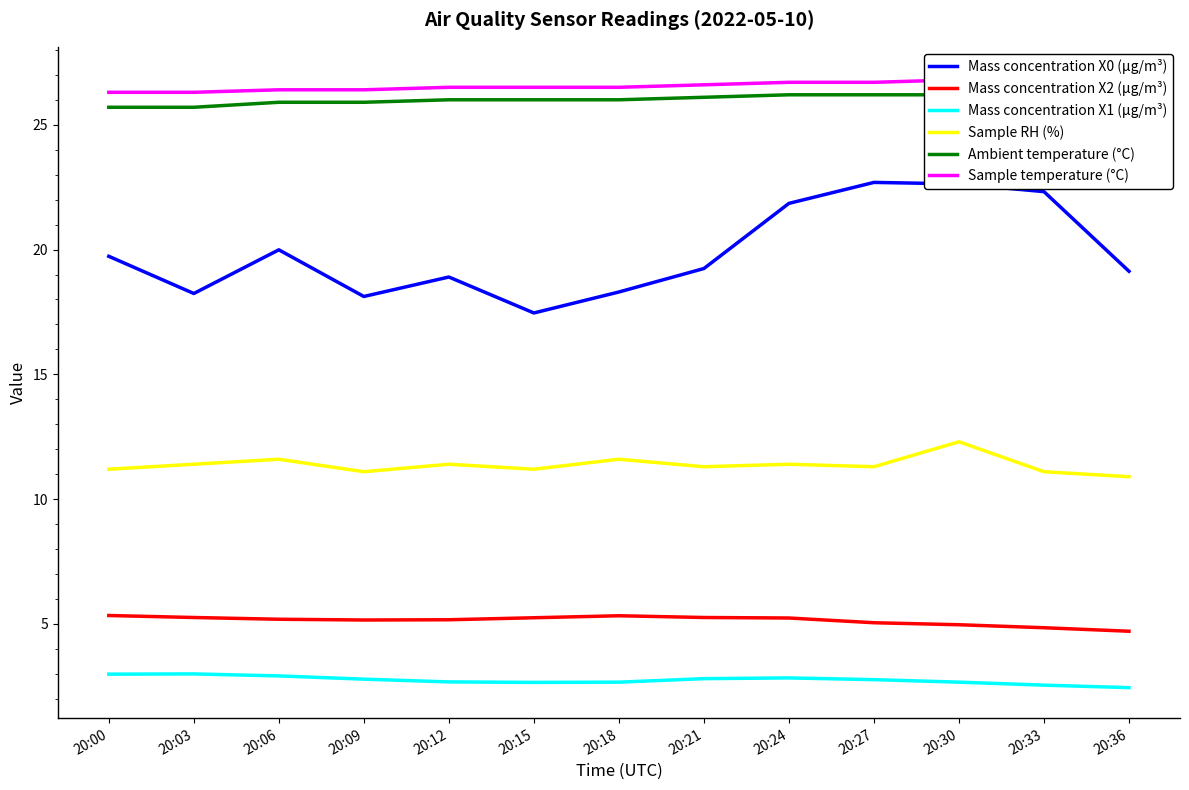

Reading right to left, transcribe all the data shown in this chart.

Mass concentration X0 (μg/m³): 20:36=19.1	20:33=22.3	20:30=22.6	20:27=22.7	20:24=21.9	20:21=19.2	20:18=18.3	20:15=17.5	20:12=18.9	20:09=18.1	20:06=20.0	20:03=18.2	20:00=19.7
Mass concentration X2 (μg/m³): 20:36=4.7	20:33=4.8	20:30=5.0	20:27=5.0	20:24=5.2	20:21=5.3	20:18=5.3	20:15=5.2	20:12=5.2	20:09=5.2	20:06=5.2	20:03=5.3	20:00=5.3
Mass concentration X1 (μg/m³): 20:36=2.5	20:33=2.5	20:30=2.7	20:27=2.8	20:24=2.8	20:21=2.8	20:18=2.7	20:15=2.7	20:12=2.7	20:09=2.8	20:06=2.9	20:03=3.0	20:00=3.0
Sample RH (%): 20:36=10.9	20:33=11.1	20:30=12.3	20:27=11.3	20:24=11.4	20:21=11.3	20:18=11.6	20:15=11.2	20:12=11.4	20:09=11.1	20:06=11.6	20:03=11.4	20:00=11.2
Ambient temperature (°C): 20:36=26.4	20:33=26.4	20:30=26.2	20:27=26.2	20:24=26.2	20:21=26.1	20:18=26.0	20:15=26.0	20:12=26.0	20:09=25.9	20:06=25.9	20:03=25.7	20:00=25.7
Sample temperature (°C): 20:36=26.9	20:33=26.8	20:30=26.8	20:27=26.7	20:24=26.7	20:21=26.6	20:18=26.5	20:15=26.5	20:12=26.5	20:09=26.4	20:06=26.4	20:03=26.3	20:00=26.3